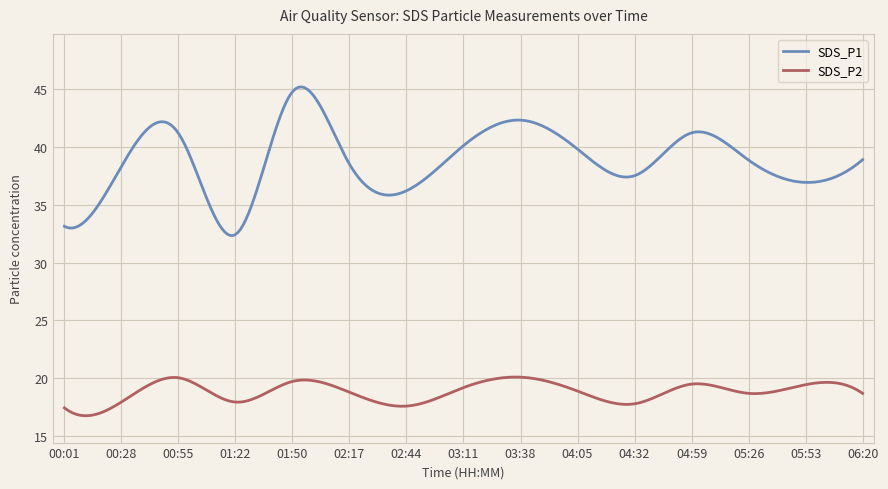

Does the chart have visible grid lines?

Yes